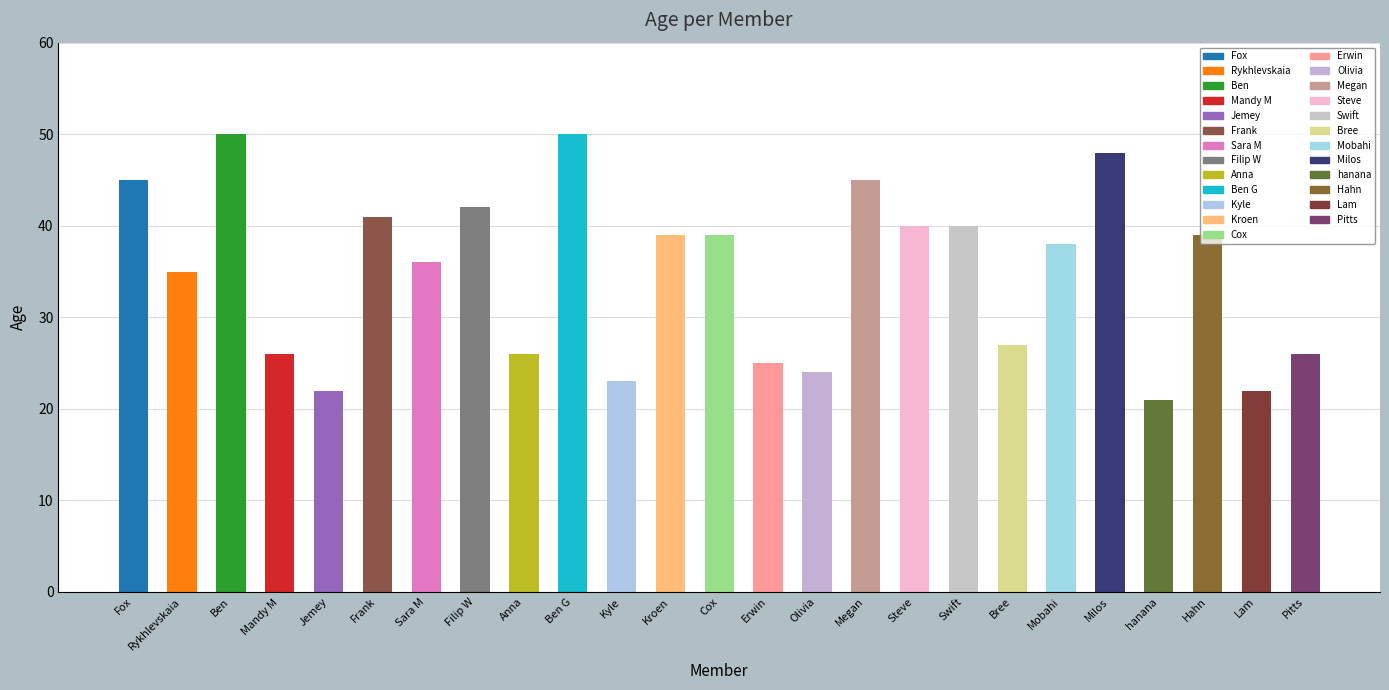

Does the chart contain any negative values?

No